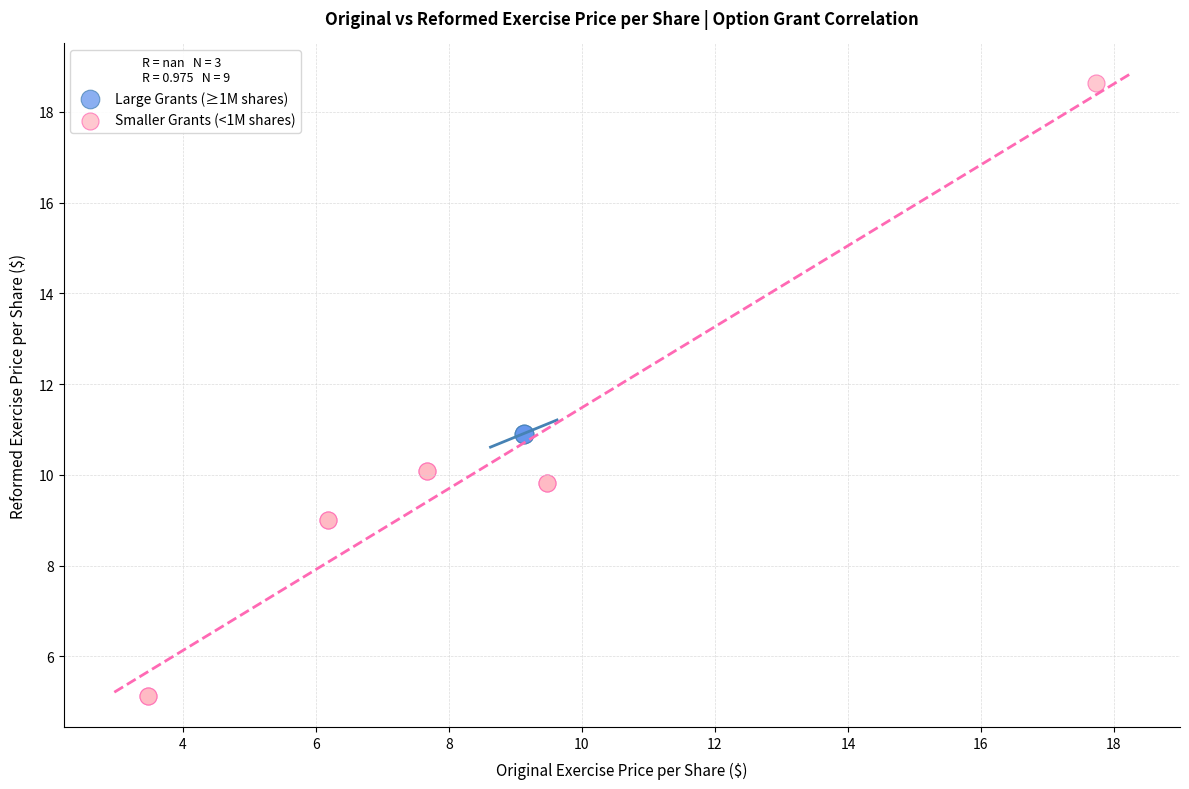

What are all the series names shown in the legend?

Large Grants (≥1M shares), Smaller Grants (<1M shares)